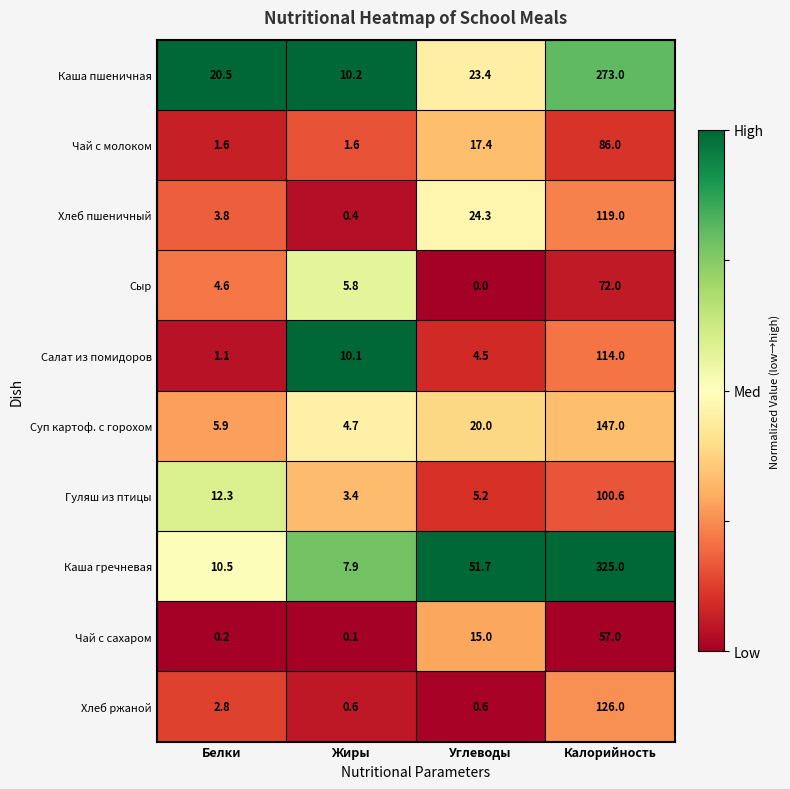

True or false: Хлеб ржаной has a value of 2.8 at Белки.

True